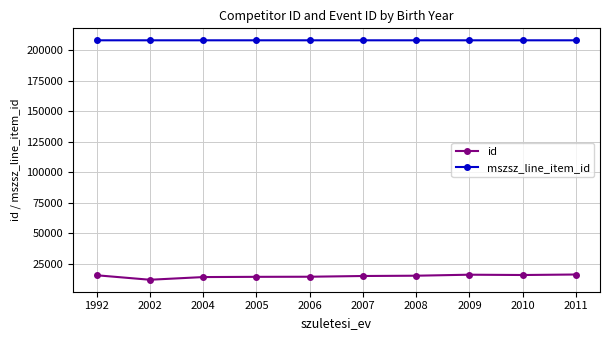

Which series has the largest total across all categories?

mszsz_line_item_id